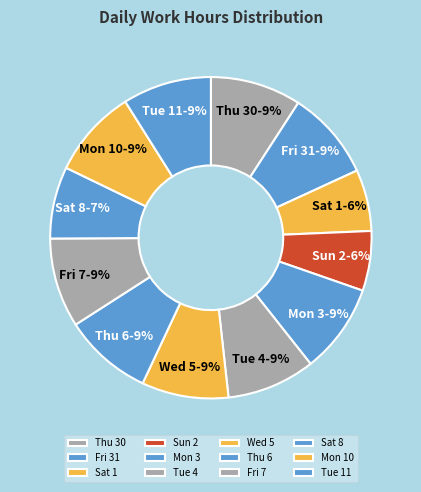

Approximately how many times larger is the value at Sun 2 compared to Tue 4?

0.7